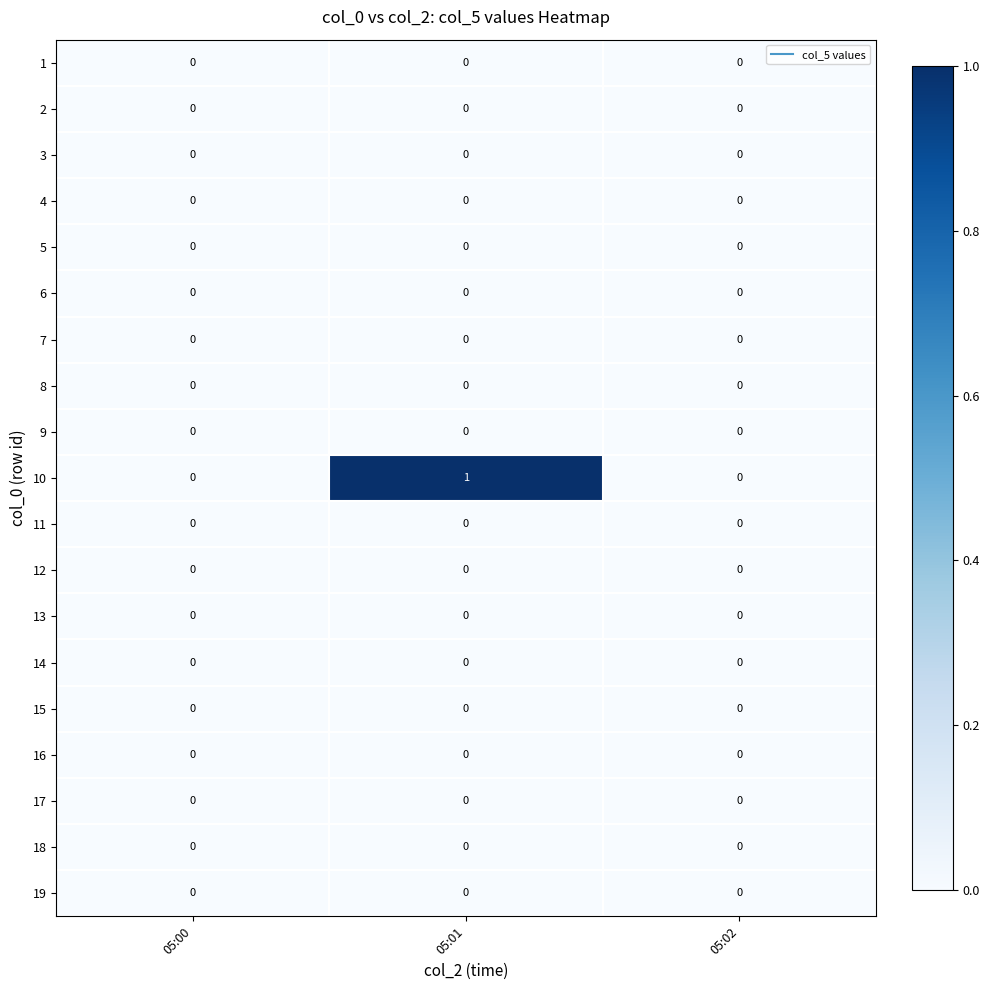

Count the number of categories in the chart.

3